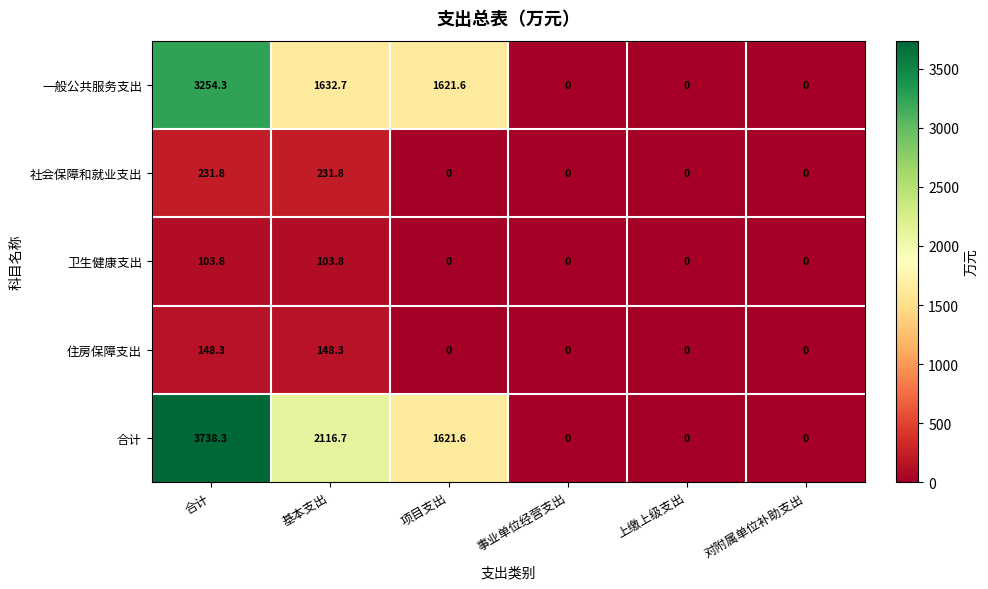

Reading left to right, transcribe all the data shown in this chart.

一般公共服务支出: 合计=3254.3	基本支出=1632.7	项目支出=1621.6	事业单位经营支出=0.0	上缴上级支出=0.0	对附属单位补助支出=0.0
社会保障和就业支出: 合计=231.8	基本支出=231.8	项目支出=0.0	事业单位经营支出=0.0	上缴上级支出=0.0	对附属单位补助支出=0.0
卫生健康支出: 合计=103.8	基本支出=103.8	项目支出=0.0	事业单位经营支出=0.0	上缴上级支出=0.0	对附属单位补助支出=0.0
住房保障支出: 合计=148.3	基本支出=148.3	项目支出=0.0	事业单位经营支出=0.0	上缴上级支出=0.0	对附属单位补助支出=0.0
合计: 合计=3738.3	基本支出=2116.7	项目支出=1621.6	事业单位经营支出=0.0	上缴上级支出=0.0	对附属单位补助支出=0.0